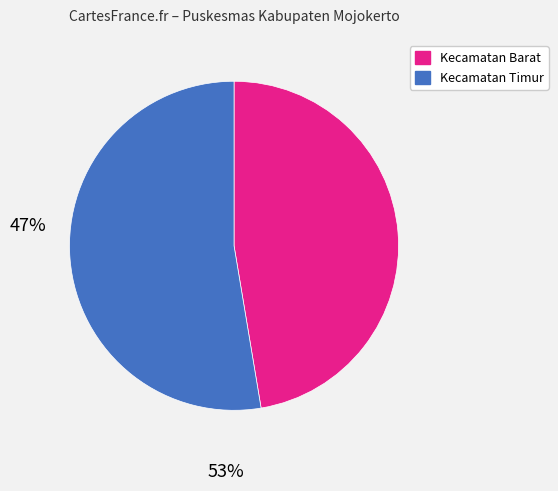

Does any single category account for the majority?

Yes